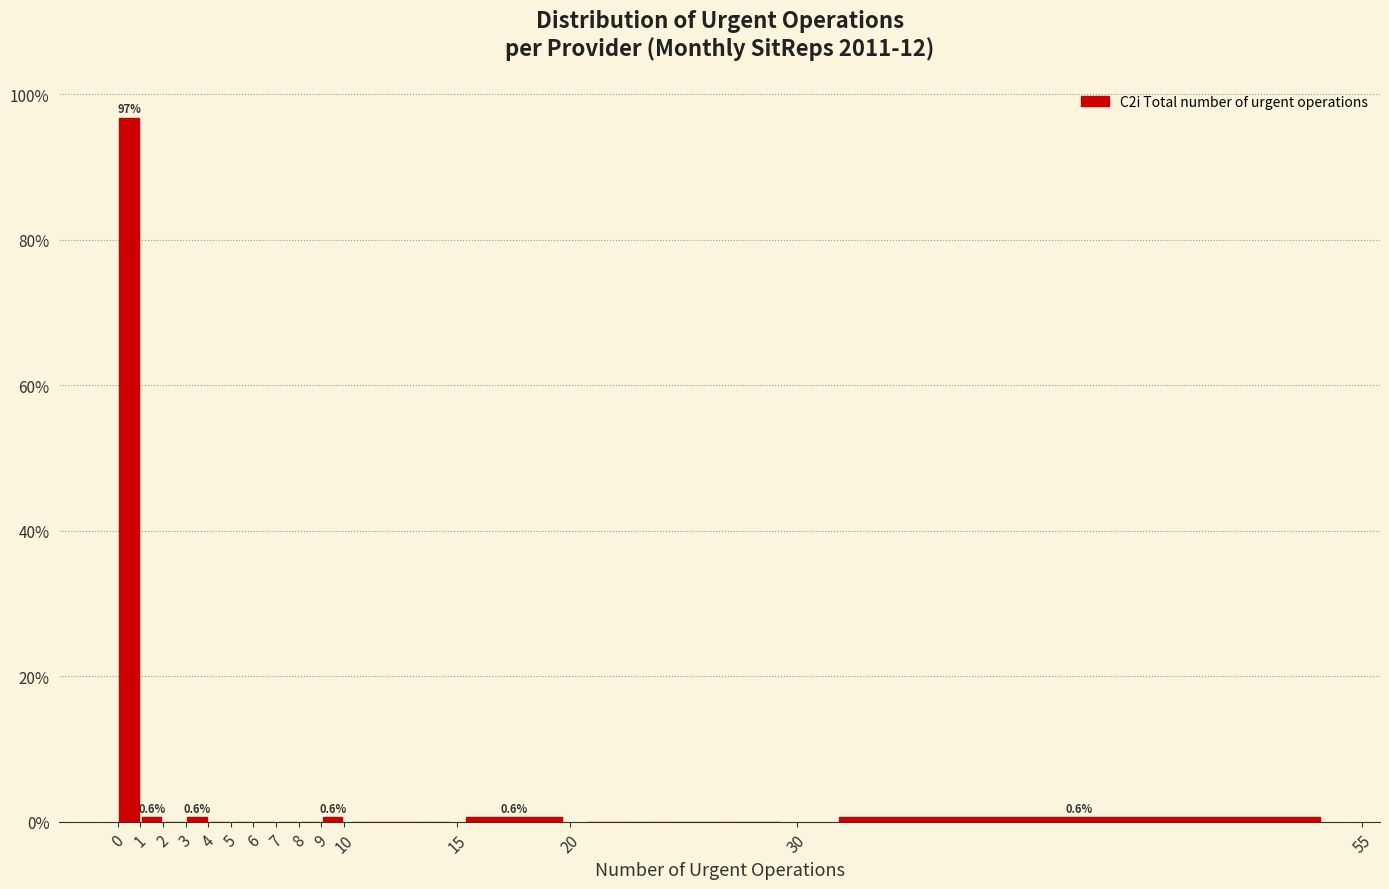

Which range on the x-axis has the tallest bar?

0 to 1